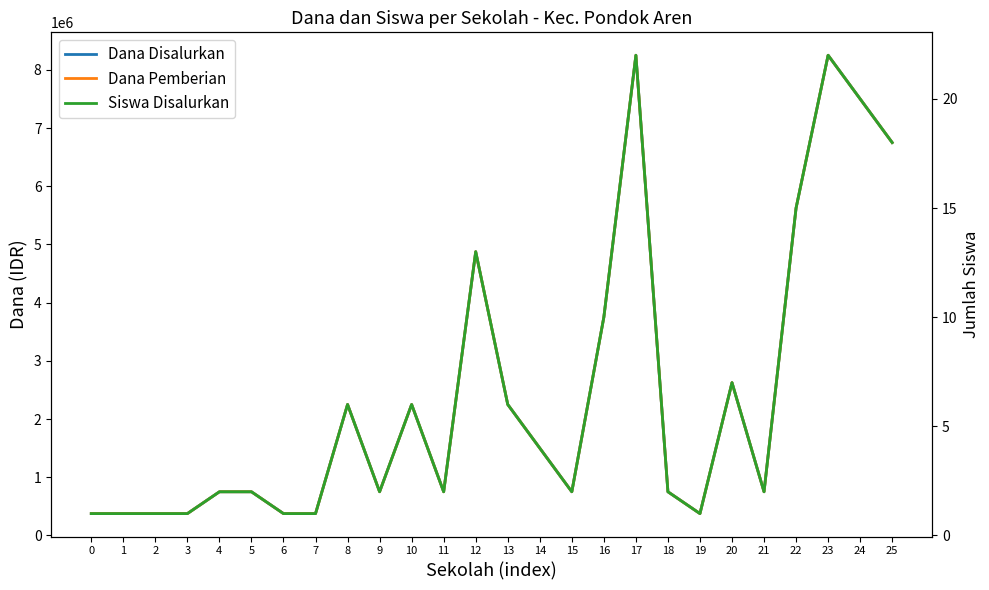

True or false: Dana Disalurkan has a value of 750000 at 15.

True